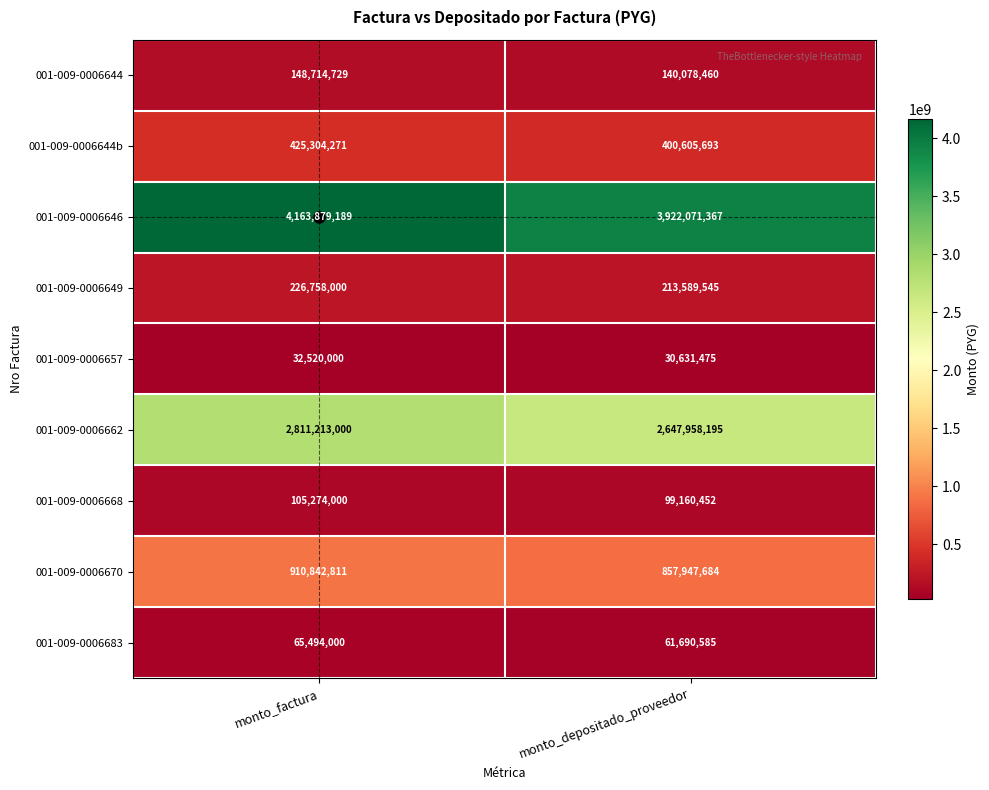

At how many categories does at least one series exceed 1884753086?

2